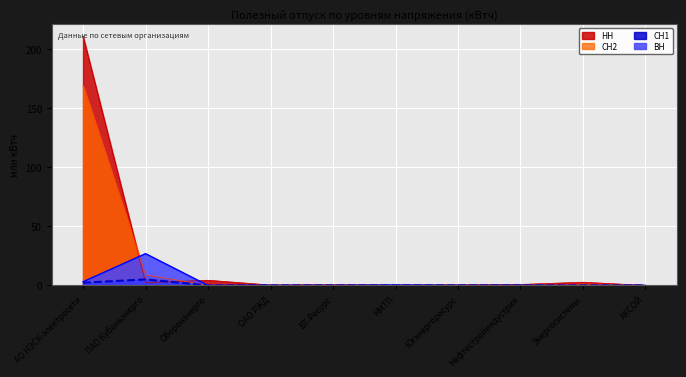

How many interior local peaks does the СН2 series have?

3